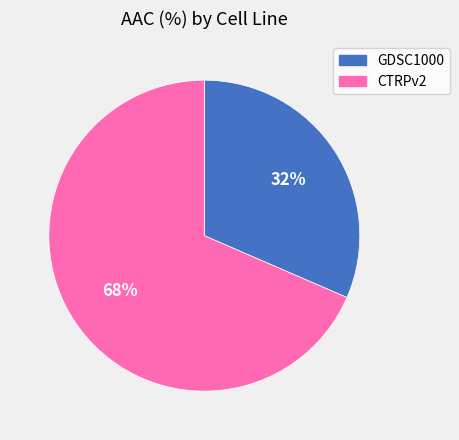

Between CTRPv2 and GDSC1000, which is larger?

CTRPv2